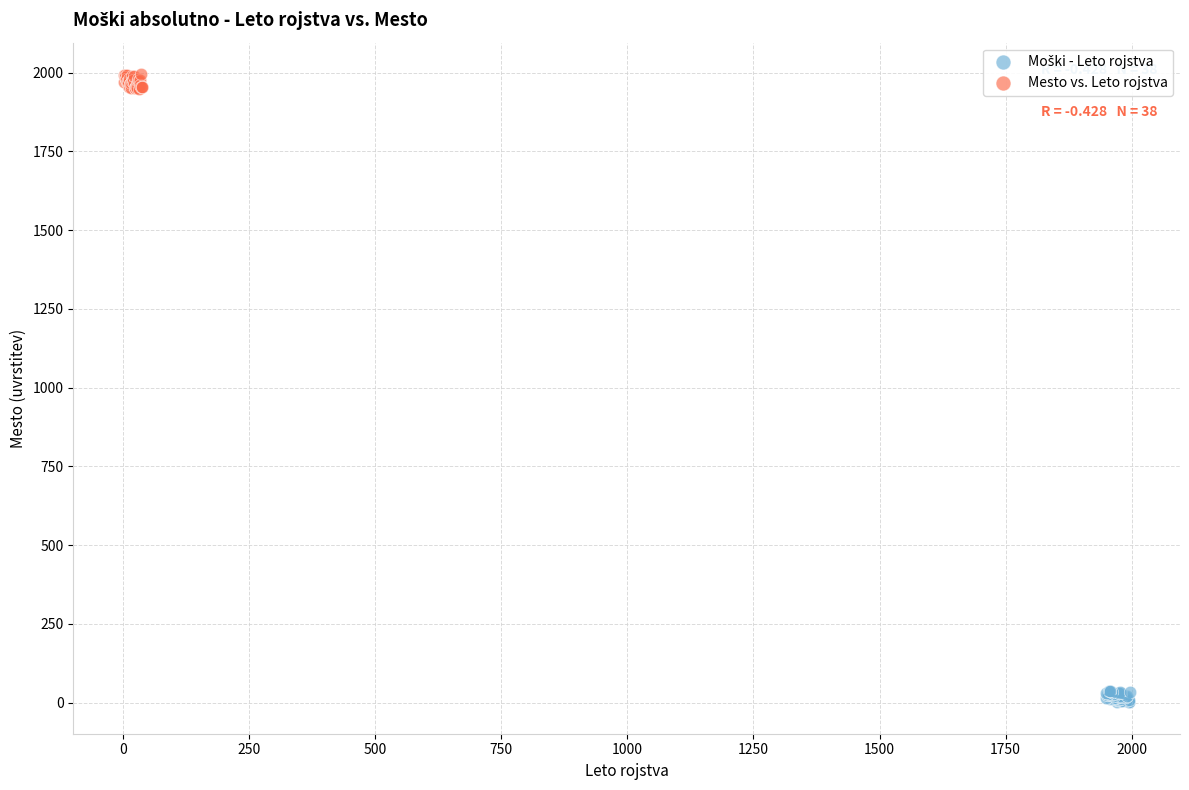

Which series reaches the maximum Y coordinate?

Mesto vs. Leto rojstva